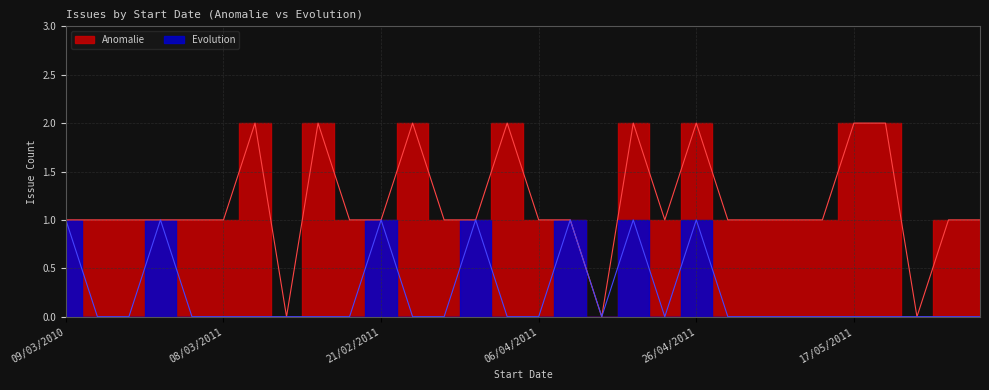

How many data points does each series have?

30